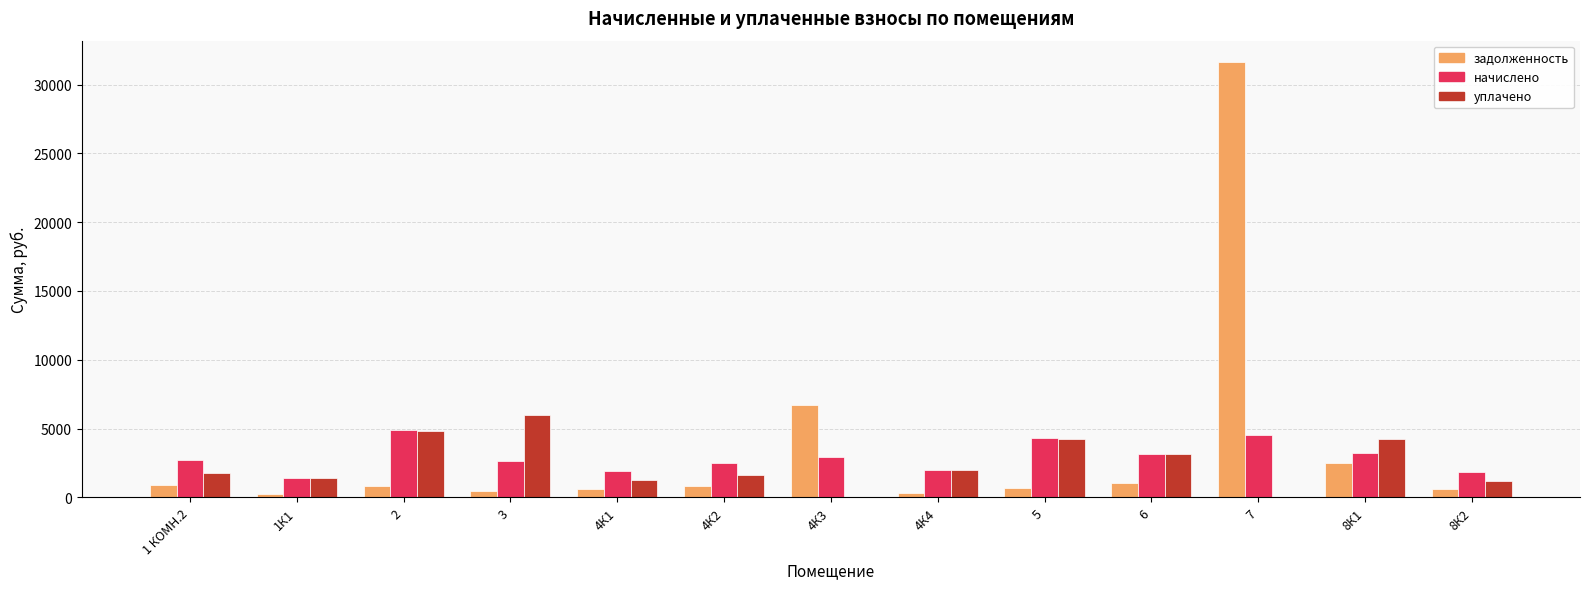

At which label is задолженность closest to 15920?

4К3